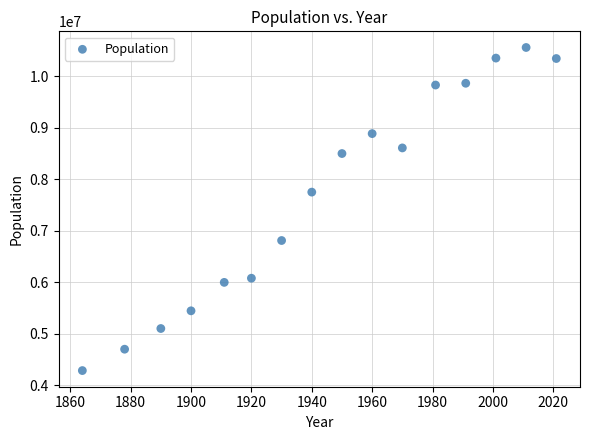

What is the range of X values (max minus min)?

157